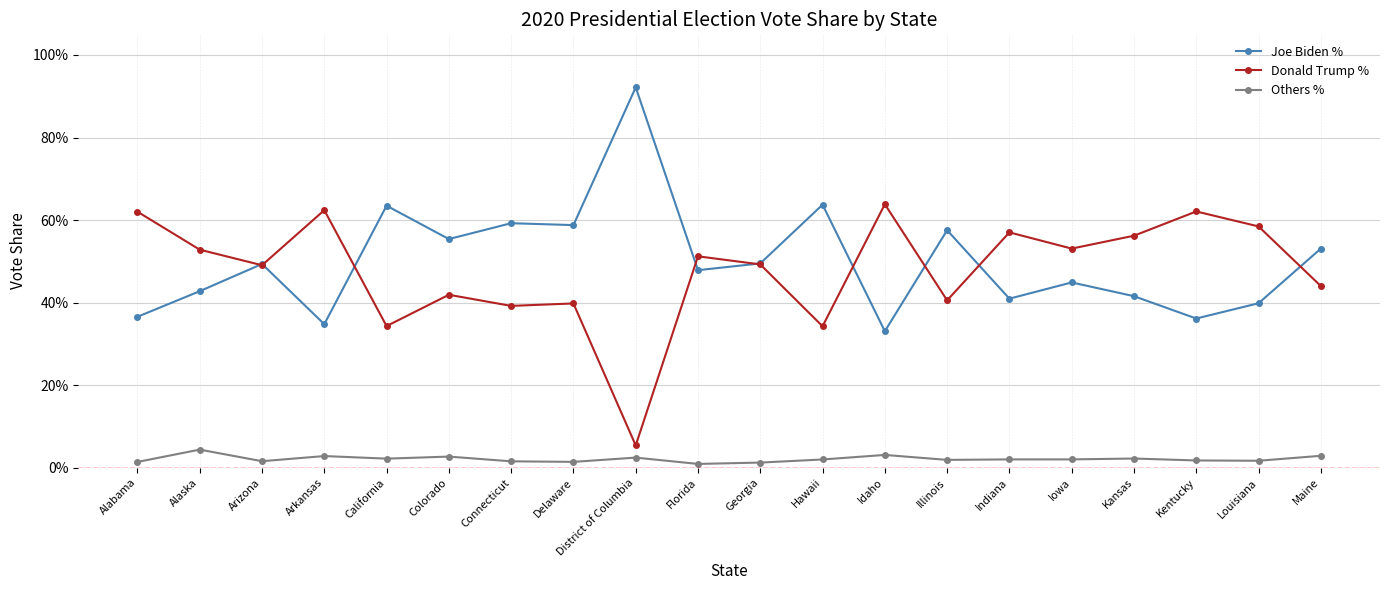

What is the spread (max minus min) of values at Hawaii?

0.6